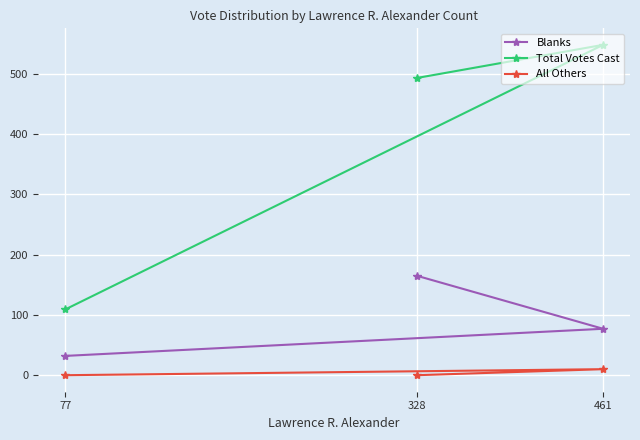

At which label does Blanks reach its peak?

328